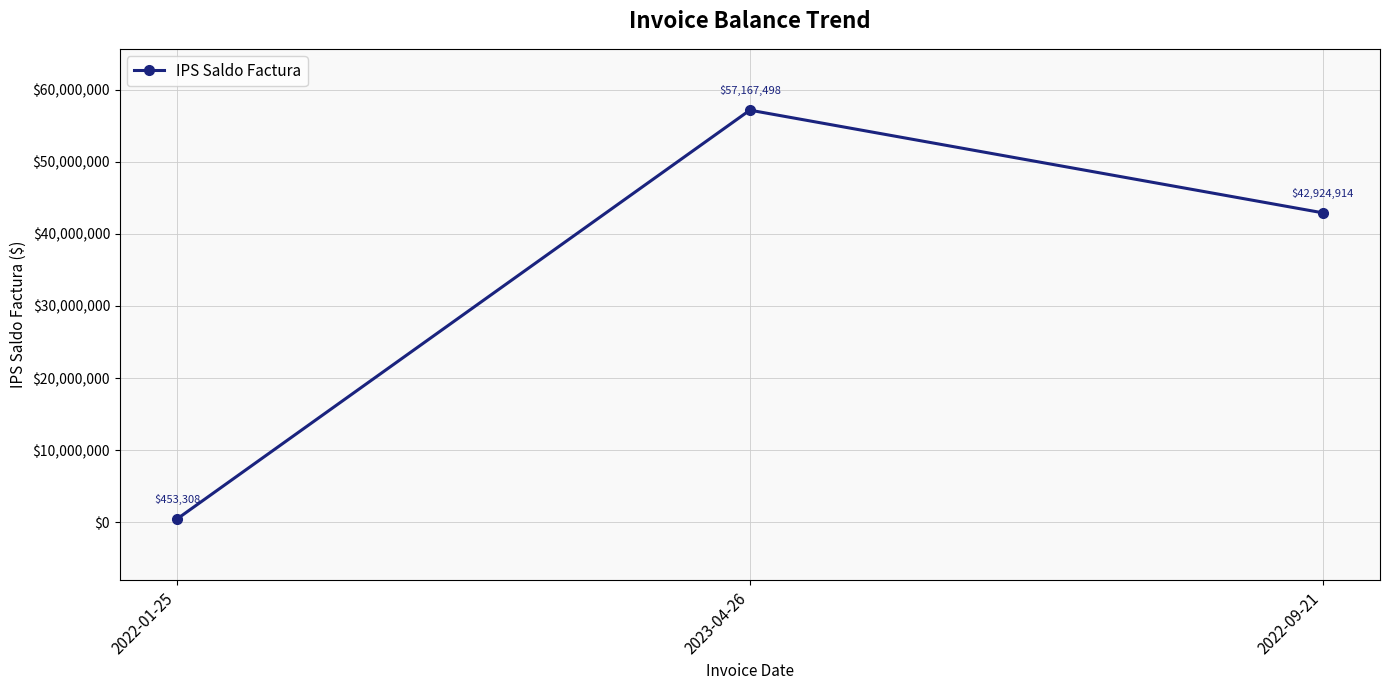

List the labels in order of value, smallest first.

2022-01-25, 2022-09-21, 2023-04-26